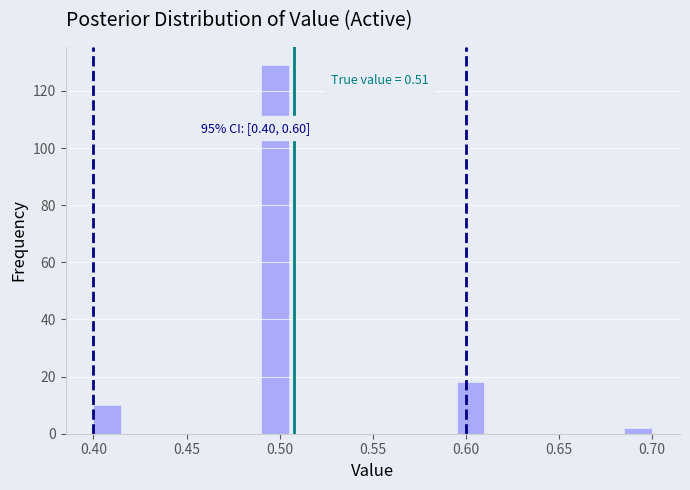

Around what value on the x-axis is the tallest bar? Give the approximate position of its centre, as read against the axis.

0.500